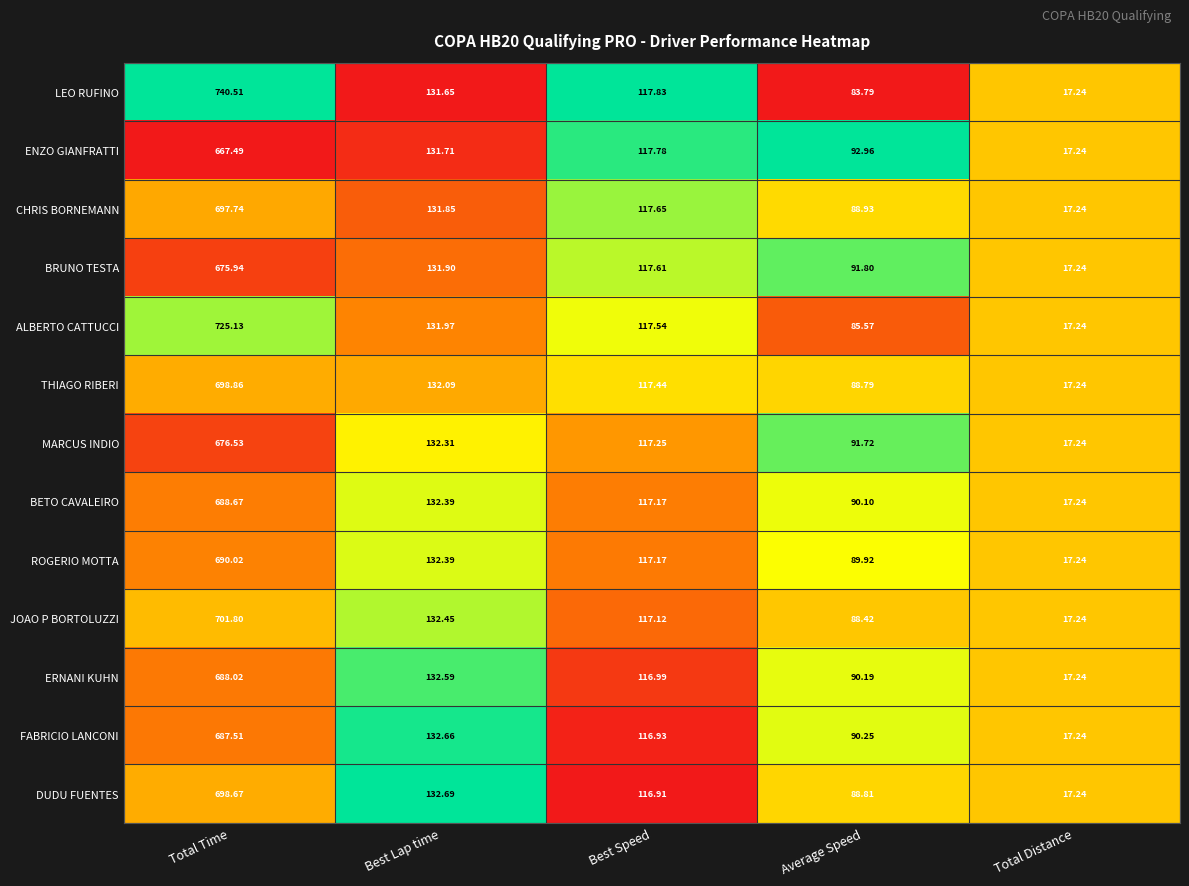

Which series has the largest range (max minus min)?

LEO RUFINO